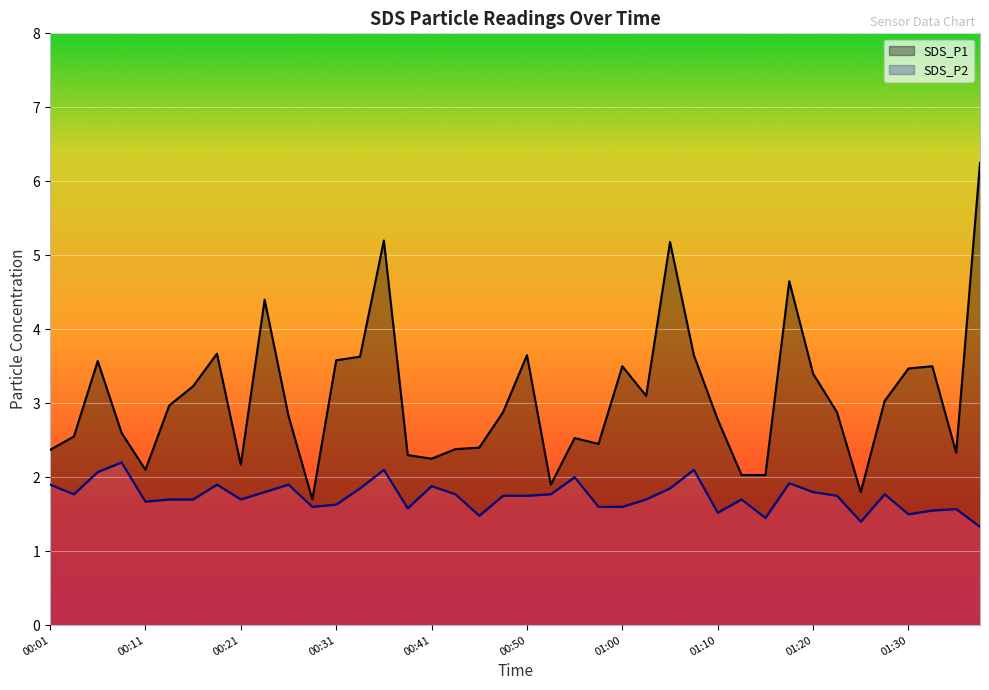

True or false: SDS_P2 has a value of 1.1 at 00:48.

False